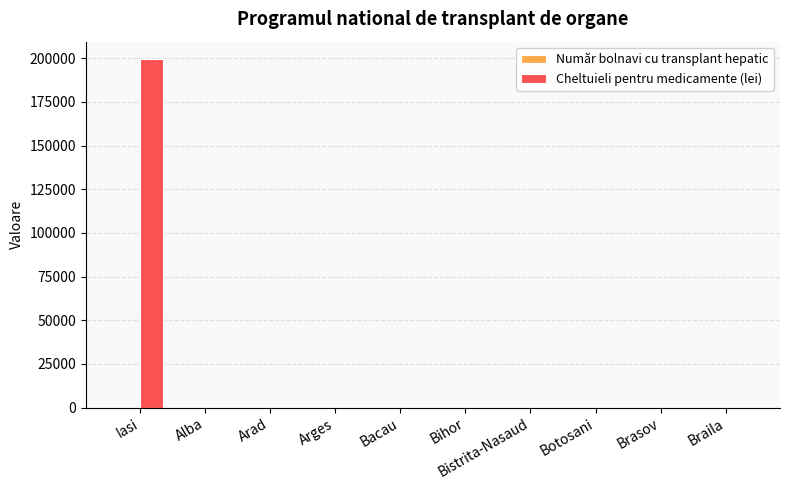

The value of Cheltuieli pentru medicamente (lei) at Alba is 0.0. True or false?

True